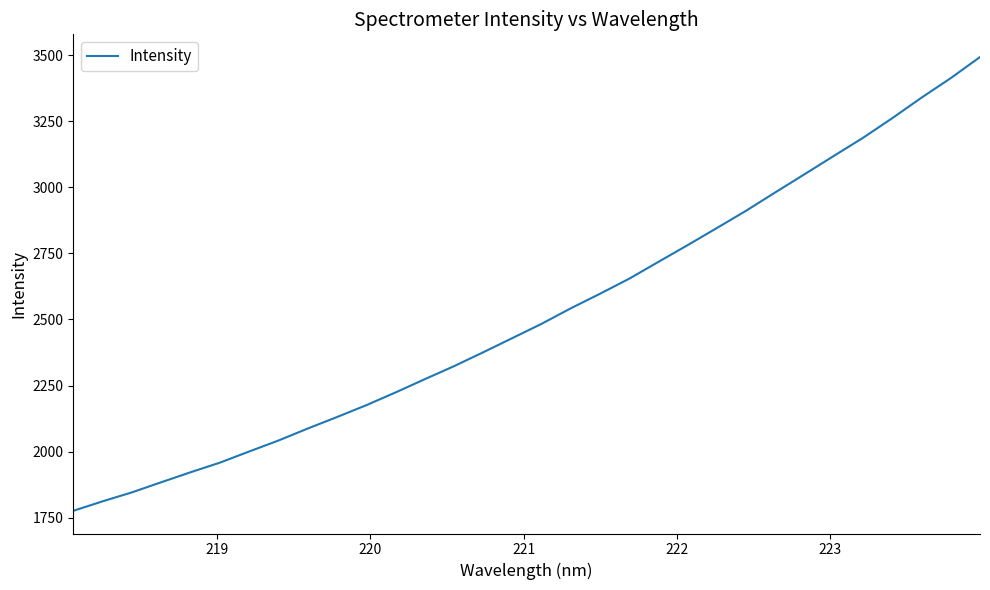

What is the difference between the maximum and minimum values?

1716.2